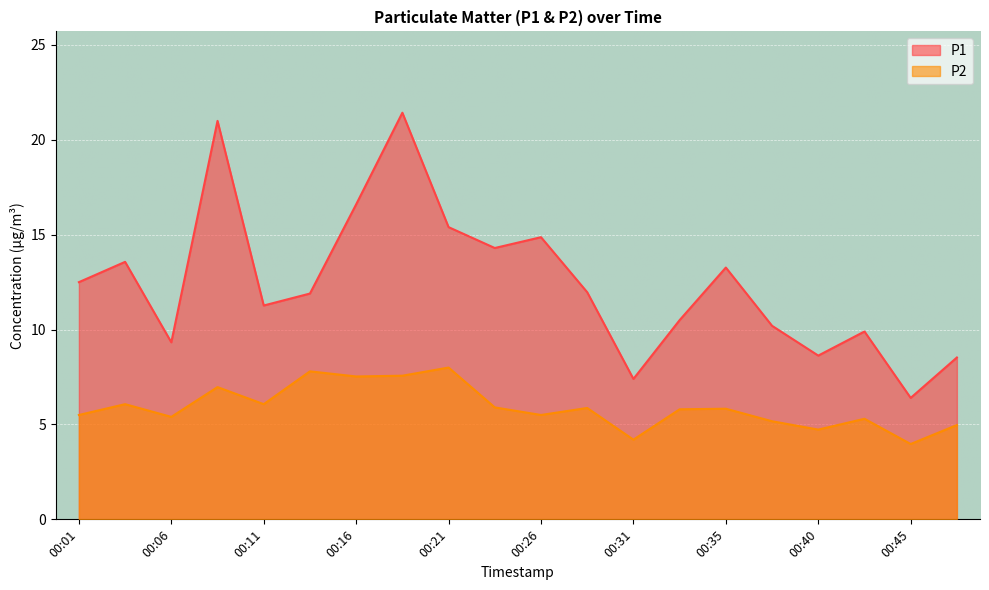

At 00:26, list the series in order from largest to smallest.

P1, P2